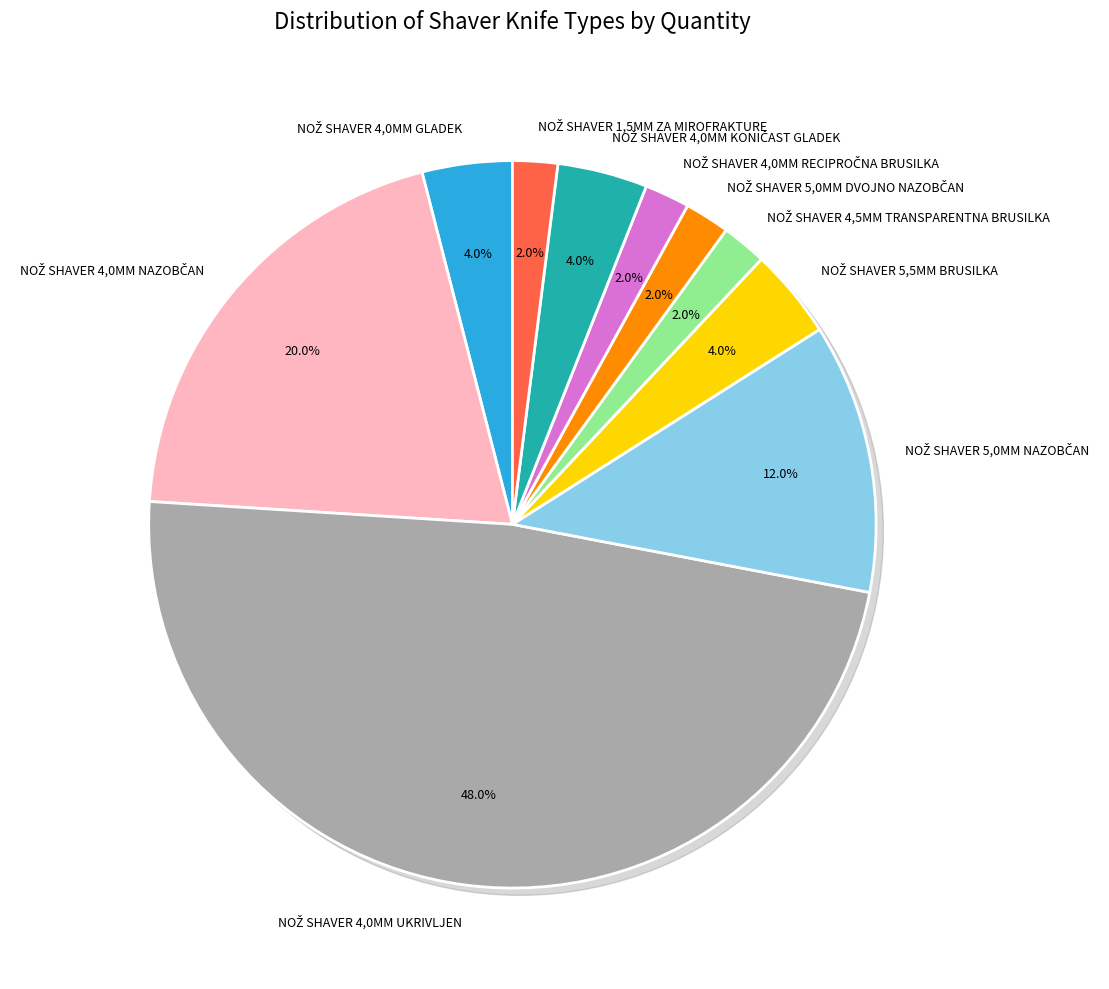

Count the number of slices in the pie.

10